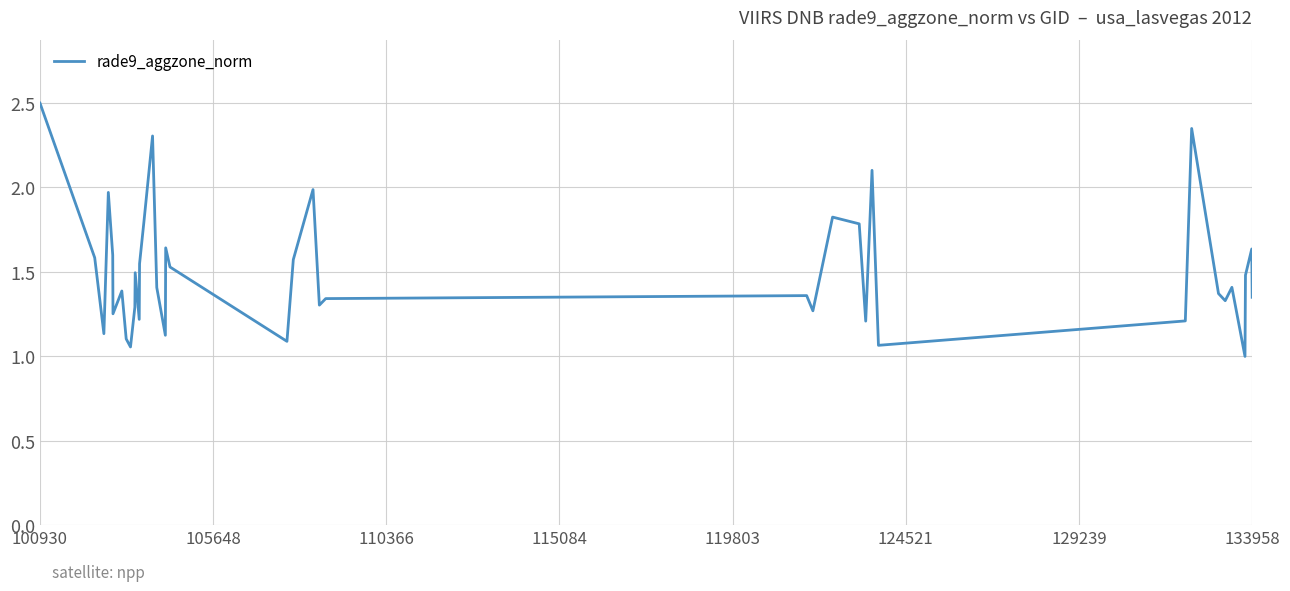

What is the smallest value displayed?

1.0